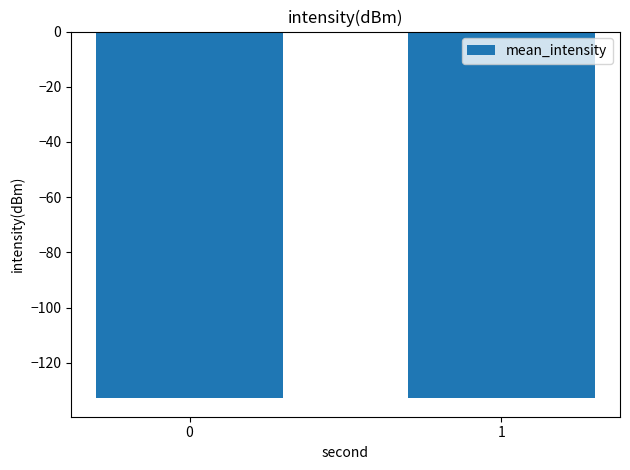

What is the difference between the maximum and minimum values?

0.1